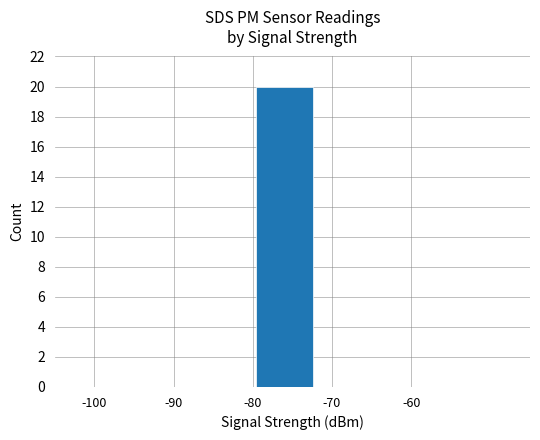

What is the sum of all values?

20